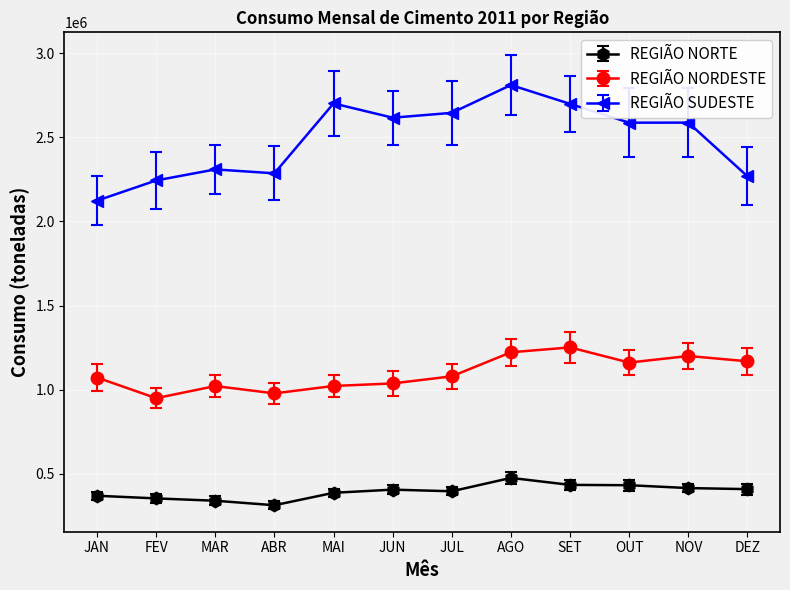

What is the average value of the REGIÃO NORDESTE series?

1096698